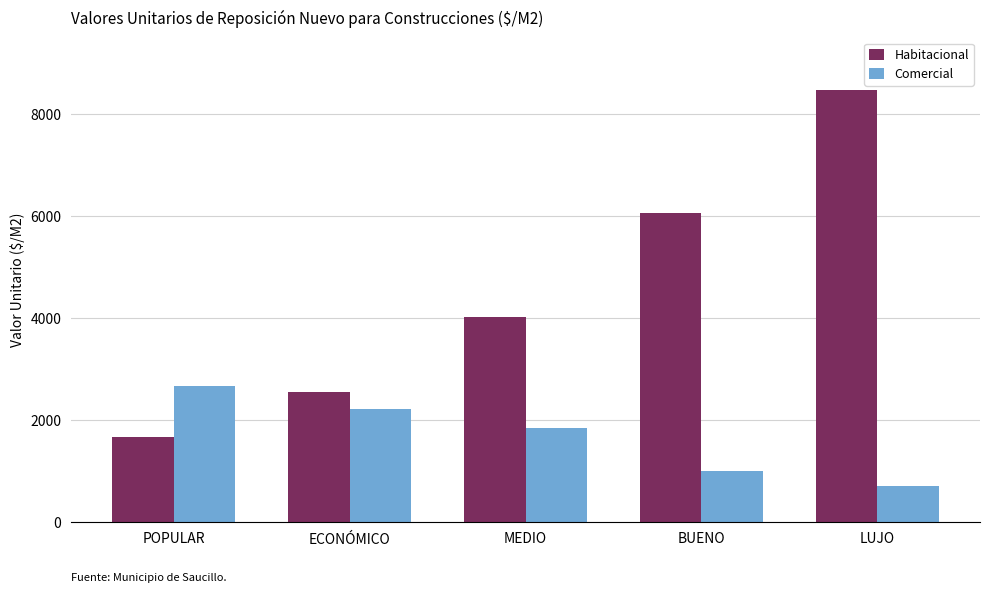

The Comercial series shows 381.7 at LUJO. True or false?

False